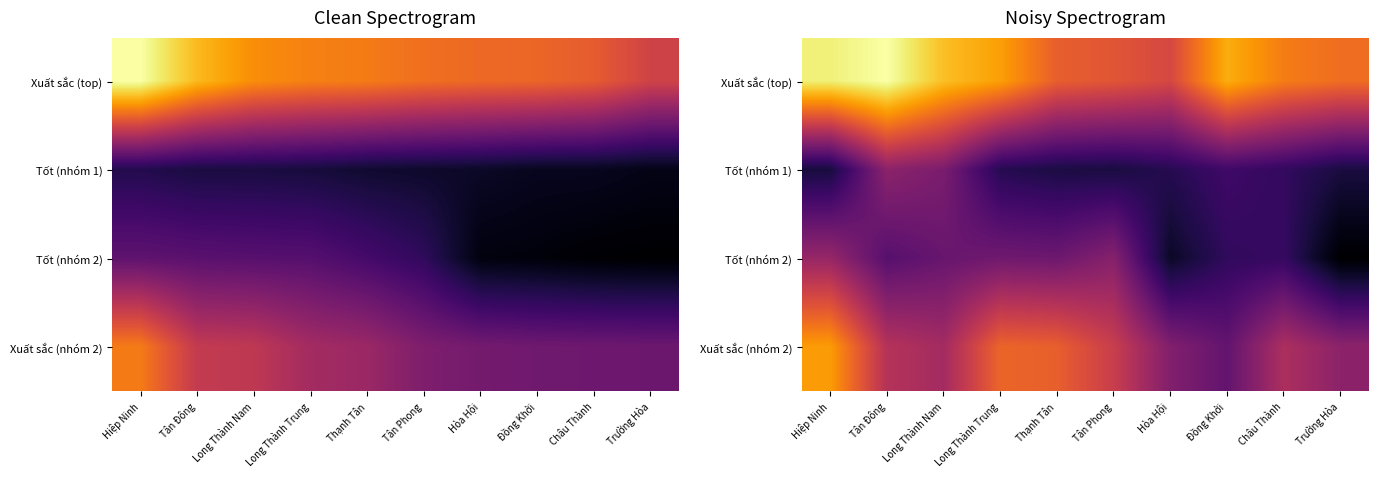

How many series are shown in this chart?

4